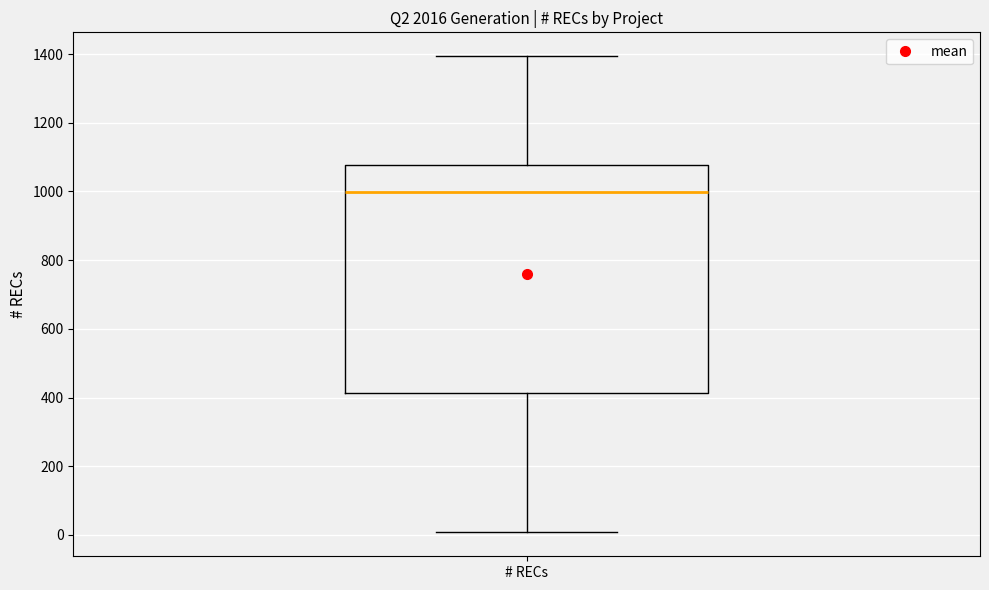

Read this box plot against the y-axis: the position of the median line, the range covered by the box, and the ends of both whiskers. The values are not printed on the chart, so give them approximately, as read against the axis.

median 1000, box 420 to 1080, whiskers 0 to 1400